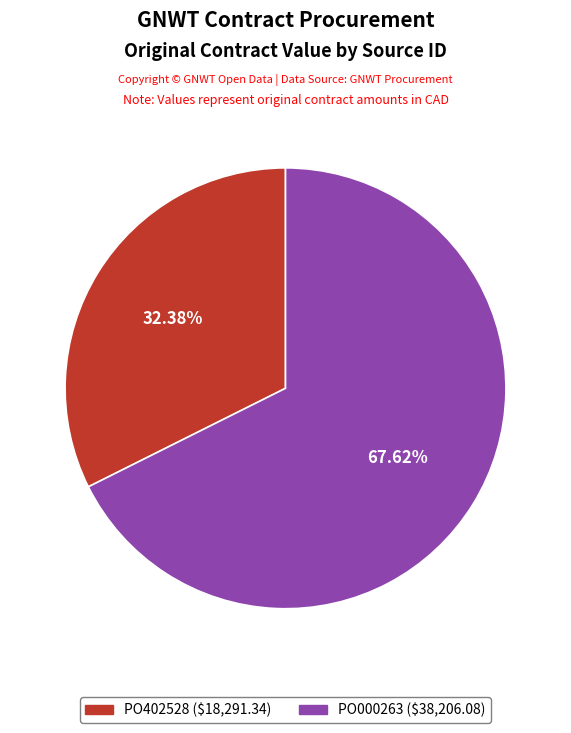

How many segments does this pie chart have?

2